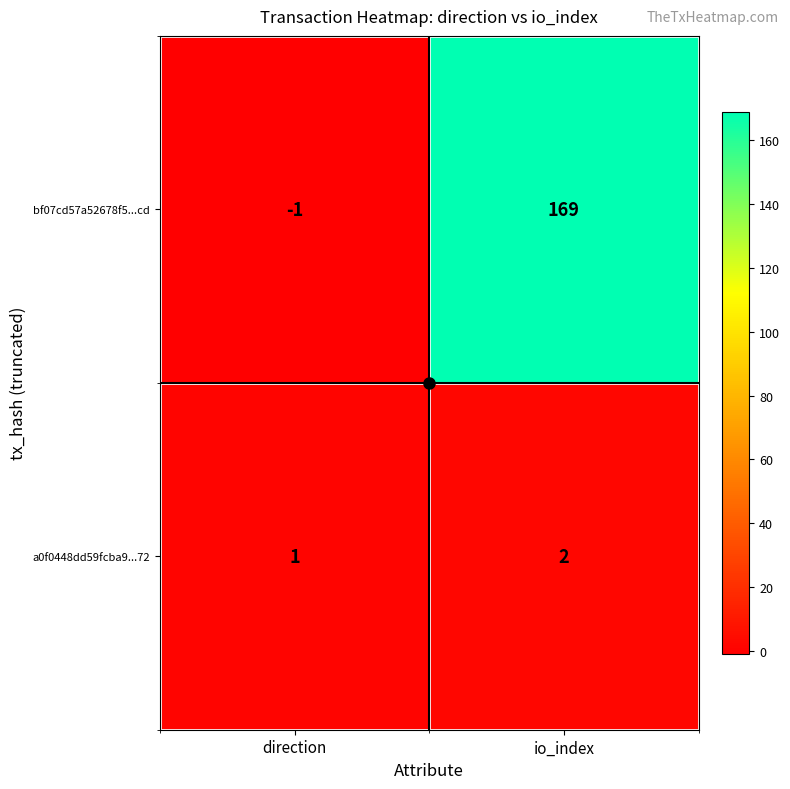

Which category has the lowest value across all series?

direction